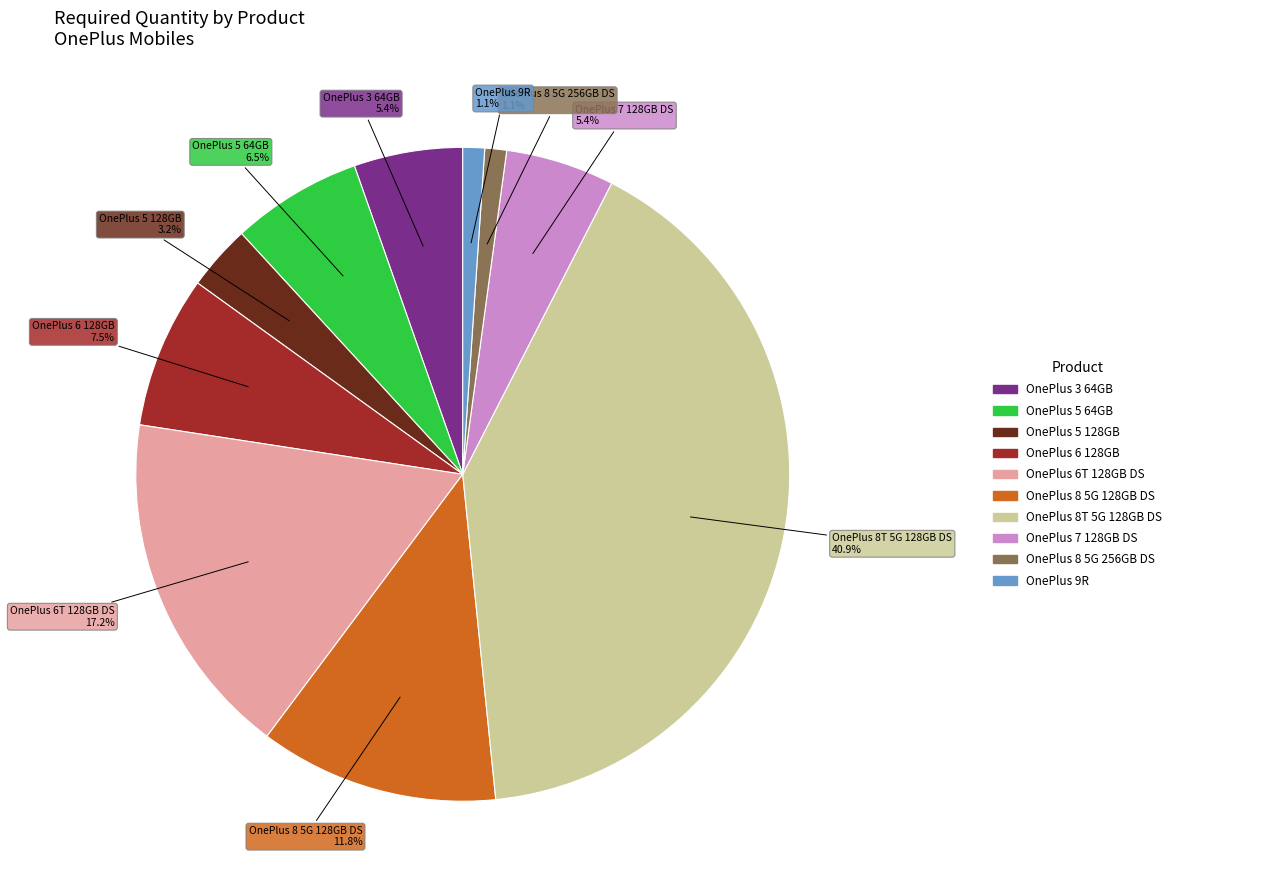

To the nearest percent, what is the average slice percentage?

10%